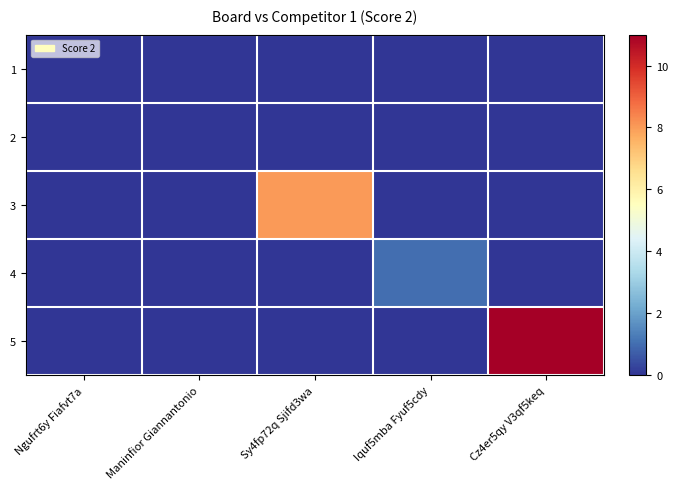

Reading left to right, extract all data points from this chart.

1: Ngufrt6y Fiafvt7a=0	Maninfior Giannantonio=0	Sy4fp72q Sjifd3wa=0	Iquf5mba Fyuf5cdy=0	Cz4er5qy V3qf5keq=0
2: Ngufrt6y Fiafvt7a=0	Maninfior Giannantonio=0	Sy4fp72q Sjifd3wa=0	Iquf5mba Fyuf5cdy=0	Cz4er5qy V3qf5keq=0
3: Ngufrt6y Fiafvt7a=0	Maninfior Giannantonio=0	Sy4fp72q Sjifd3wa=8	Iquf5mba Fyuf5cdy=0	Cz4er5qy V3qf5keq=0
4: Ngufrt6y Fiafvt7a=0	Maninfior Giannantonio=0	Sy4fp72q Sjifd3wa=0	Iquf5mba Fyuf5cdy=1	Cz4er5qy V3qf5keq=0
5: Ngufrt6y Fiafvt7a=0	Maninfior Giannantonio=0	Sy4fp72q Sjifd3wa=0	Iquf5mba Fyuf5cdy=0	Cz4er5qy V3qf5keq=11